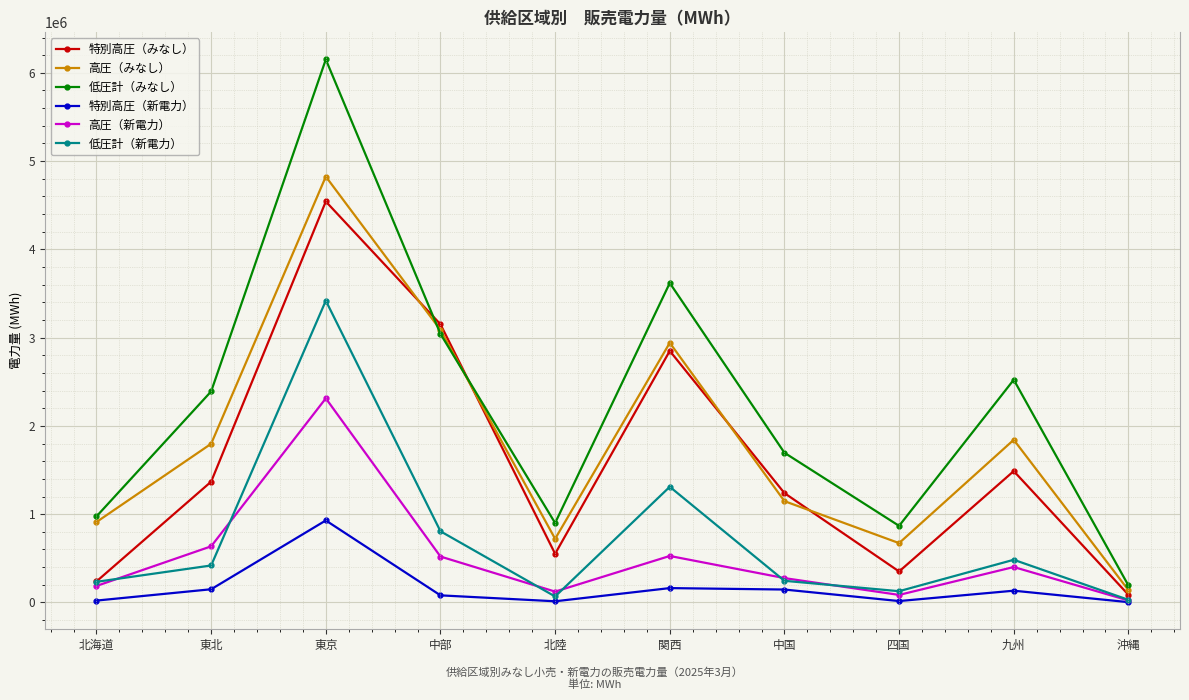

What is the difference between the highest and lowest values at 東京?

5222301.8